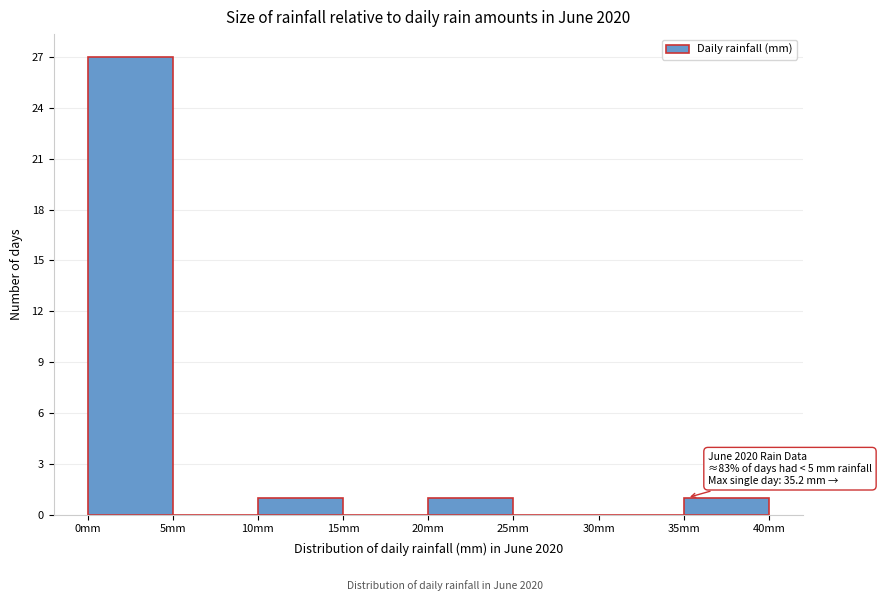

Over which range of the x-axis is the bar tallest?

0 to 5